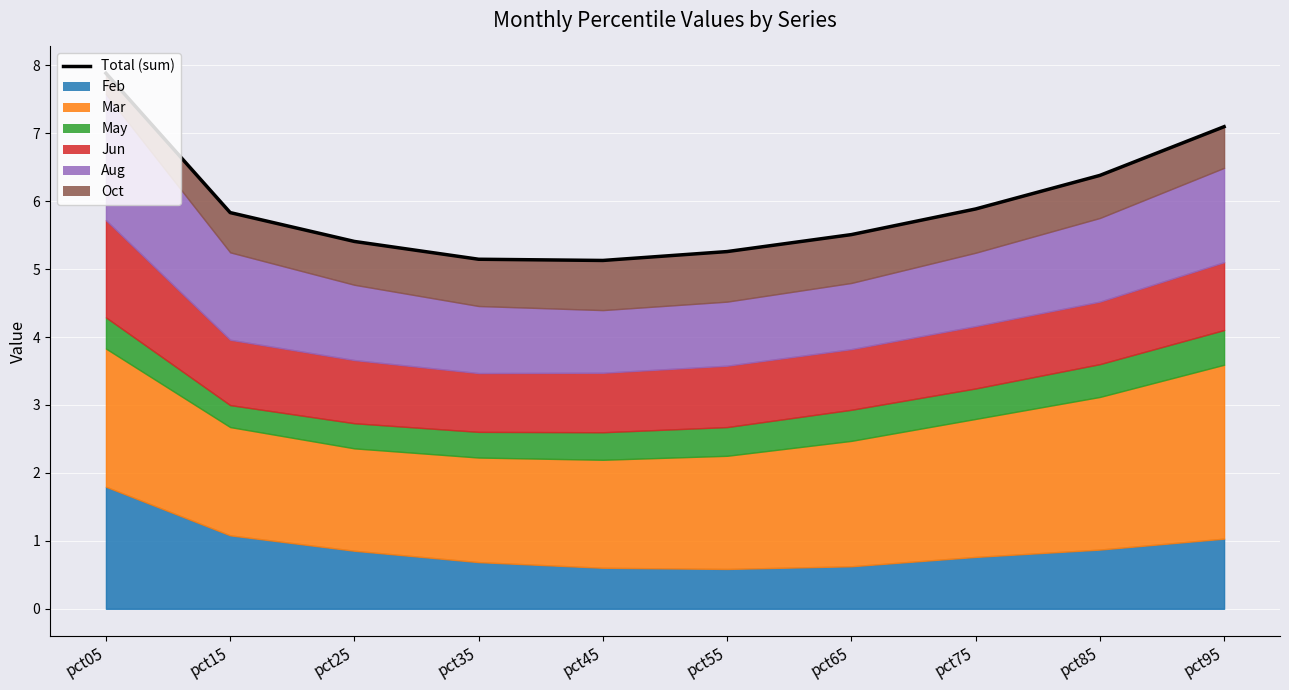

Which has a higher value, pct25 or pct05?

pct05